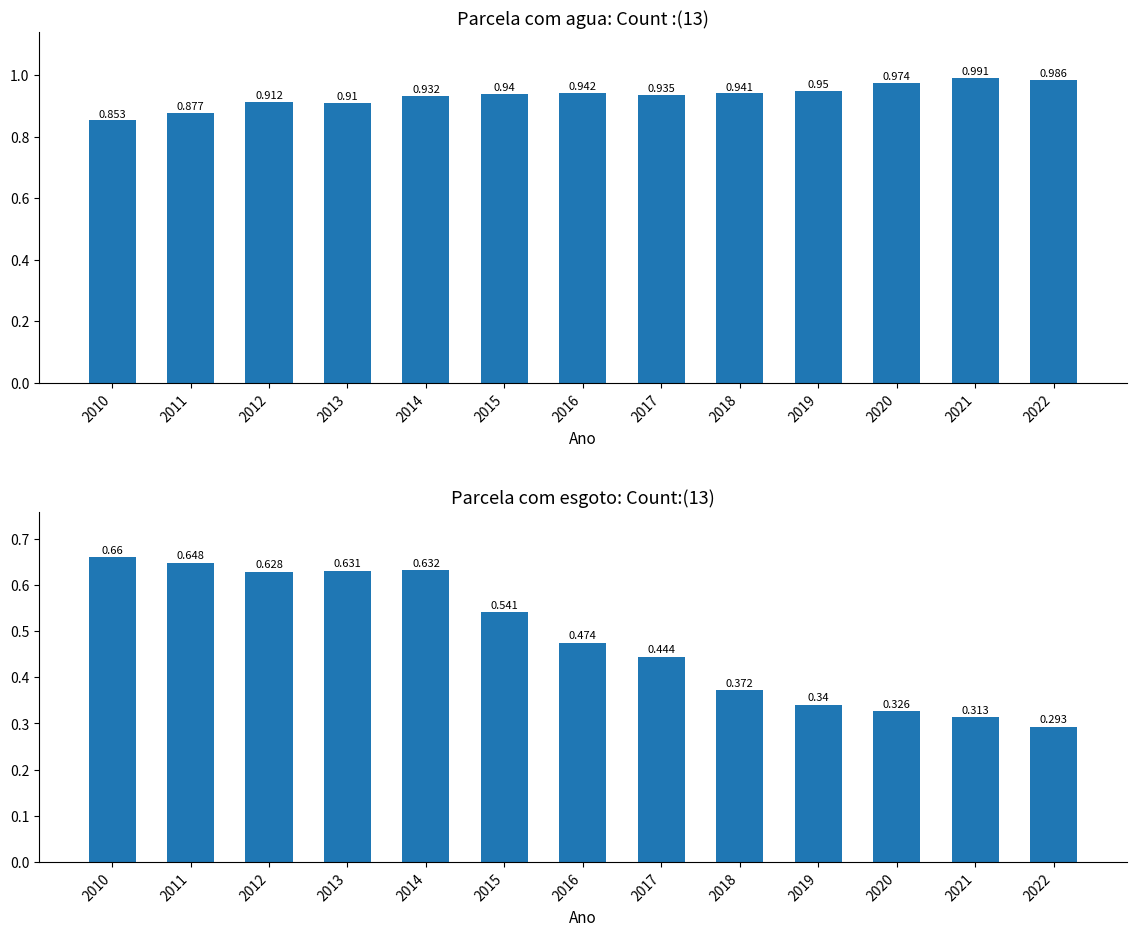

True or false: Parcela com agua has a value of 0.9 at 2015.

True